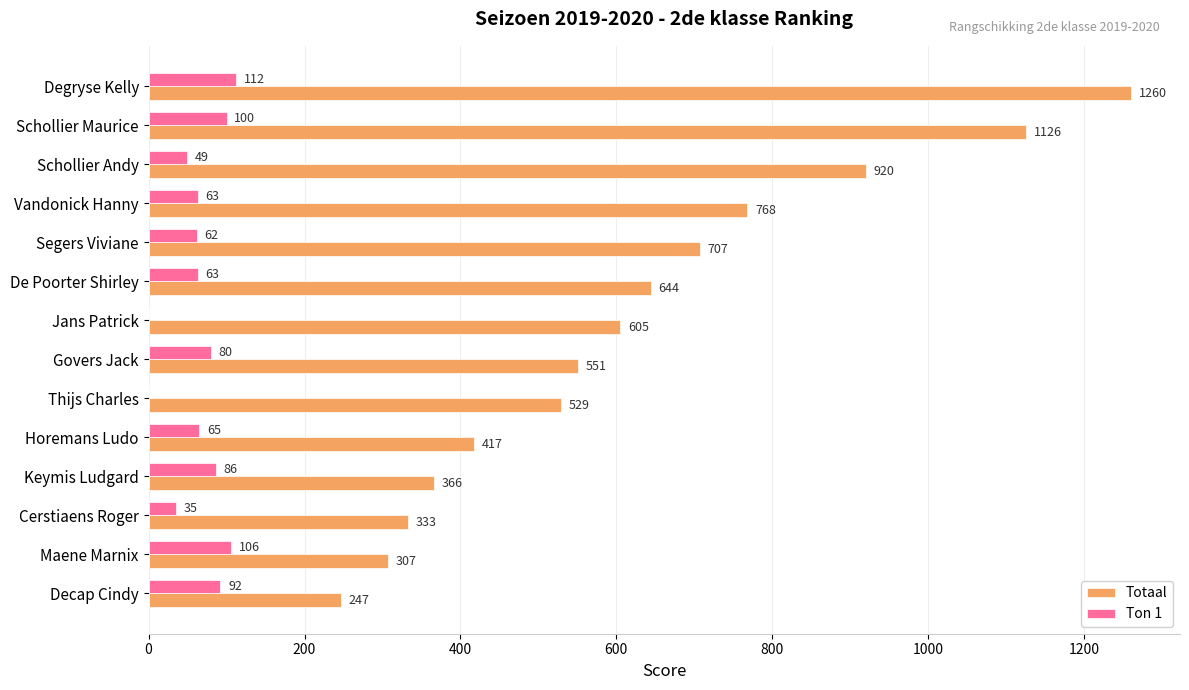

How many series are shown in this chart?

2